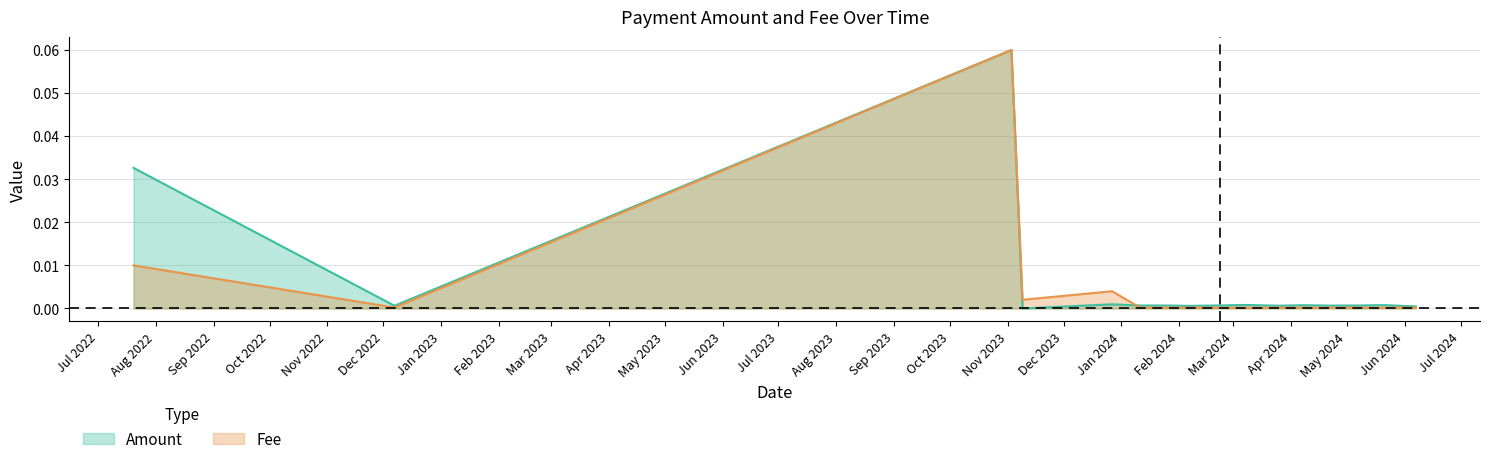

List the series in order of their overall mean, lowest first.

Fee, Amount